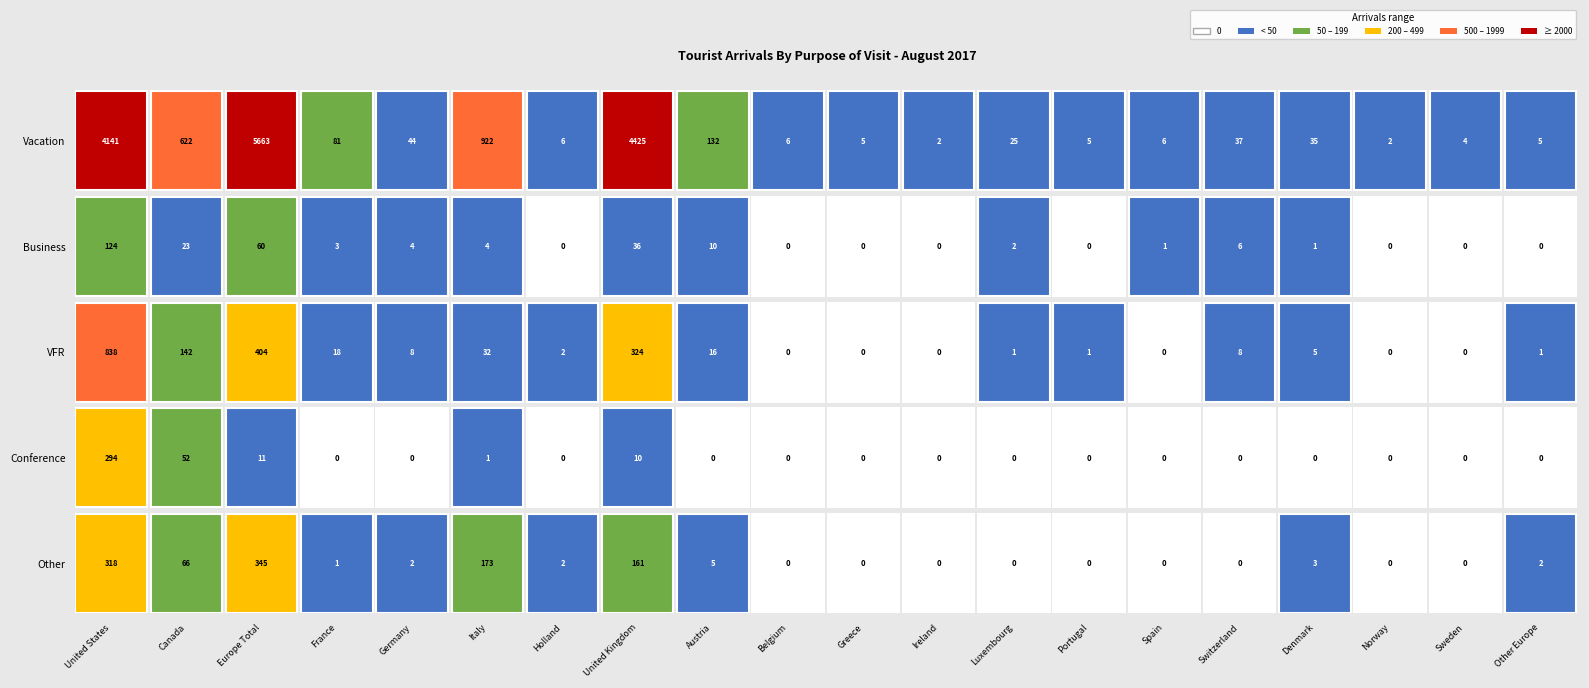

How many data points in Conference are above 0?

5